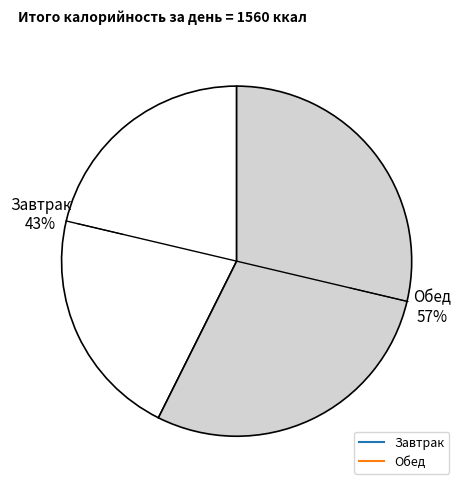

Which slice is the smallest?

Завтрак